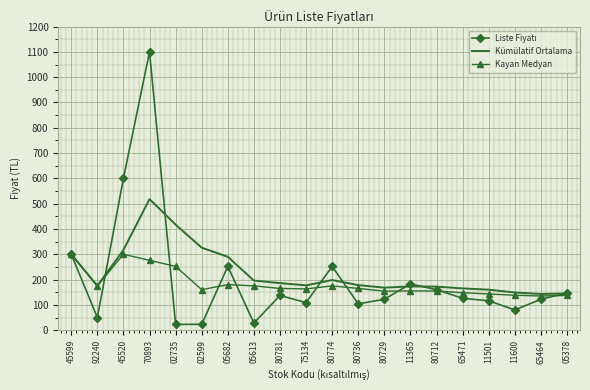

What is the difference between the highest and lowest values at 65471?

39